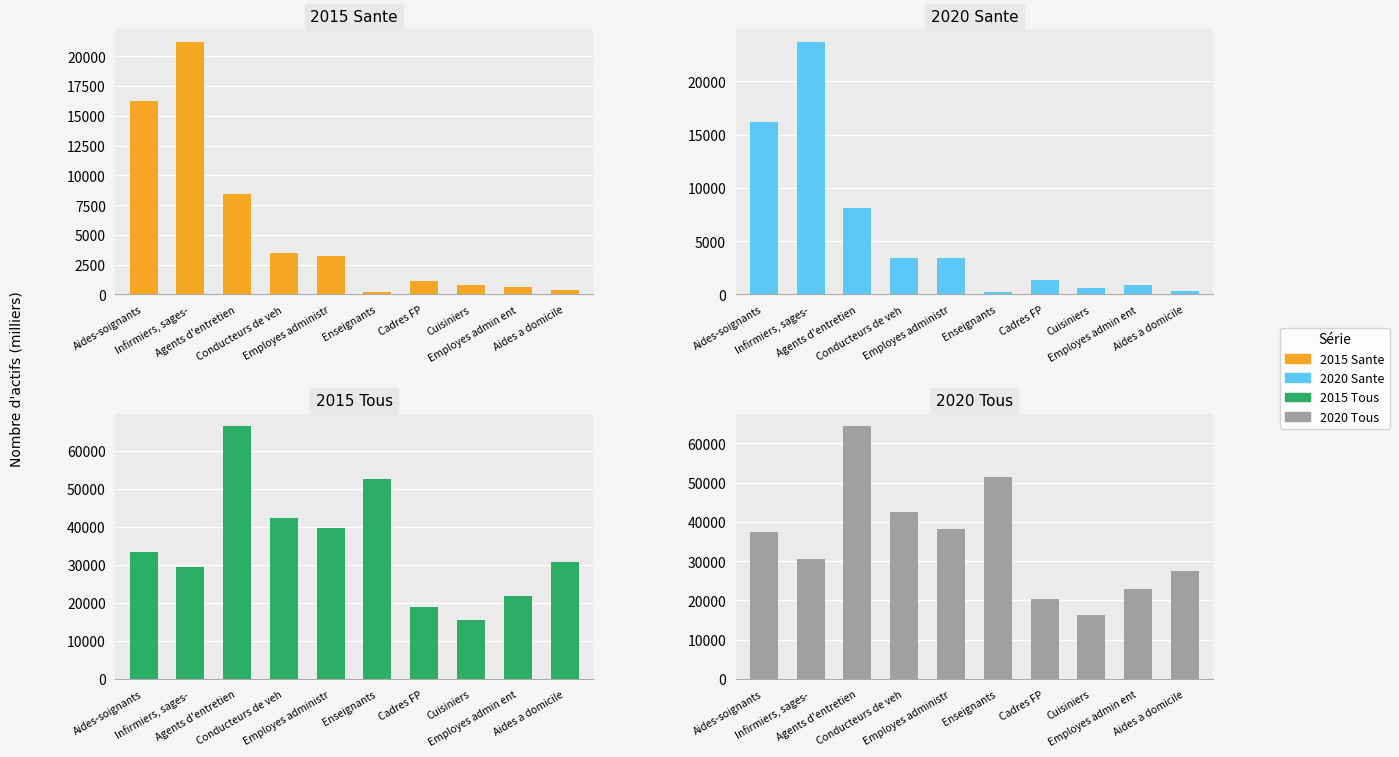

The 2020 Sante series shows 793.6 at Cadres FP. True or false?

False